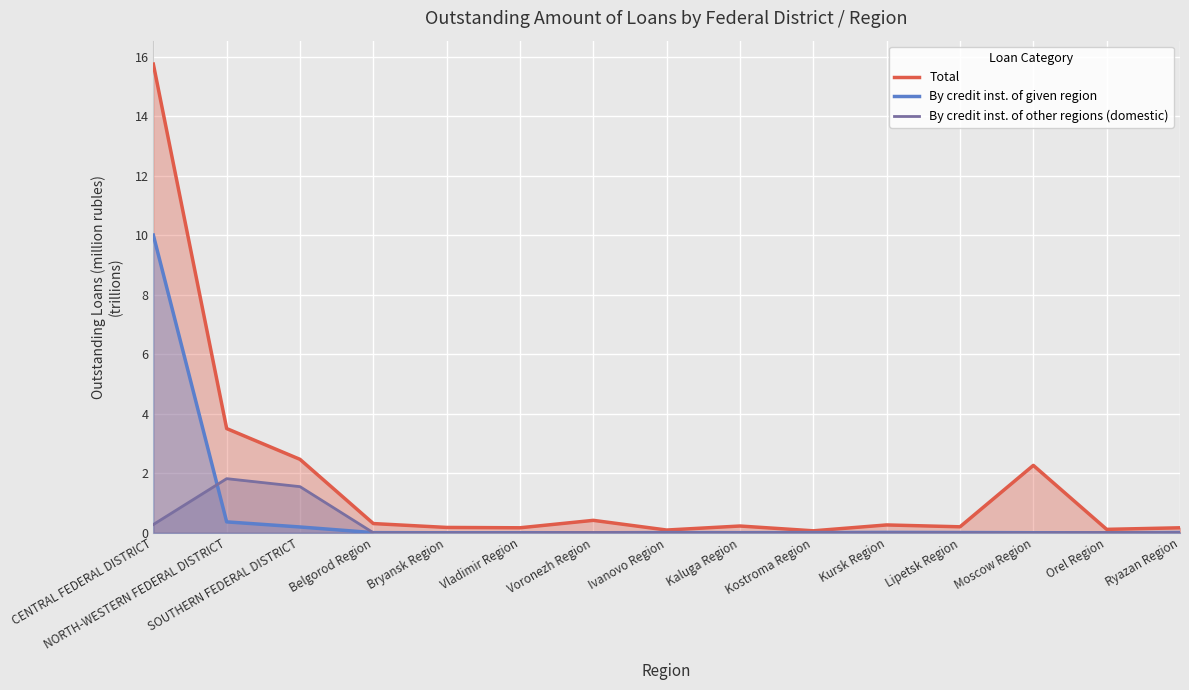

Does the chart display data point markers on the line(s)?

No